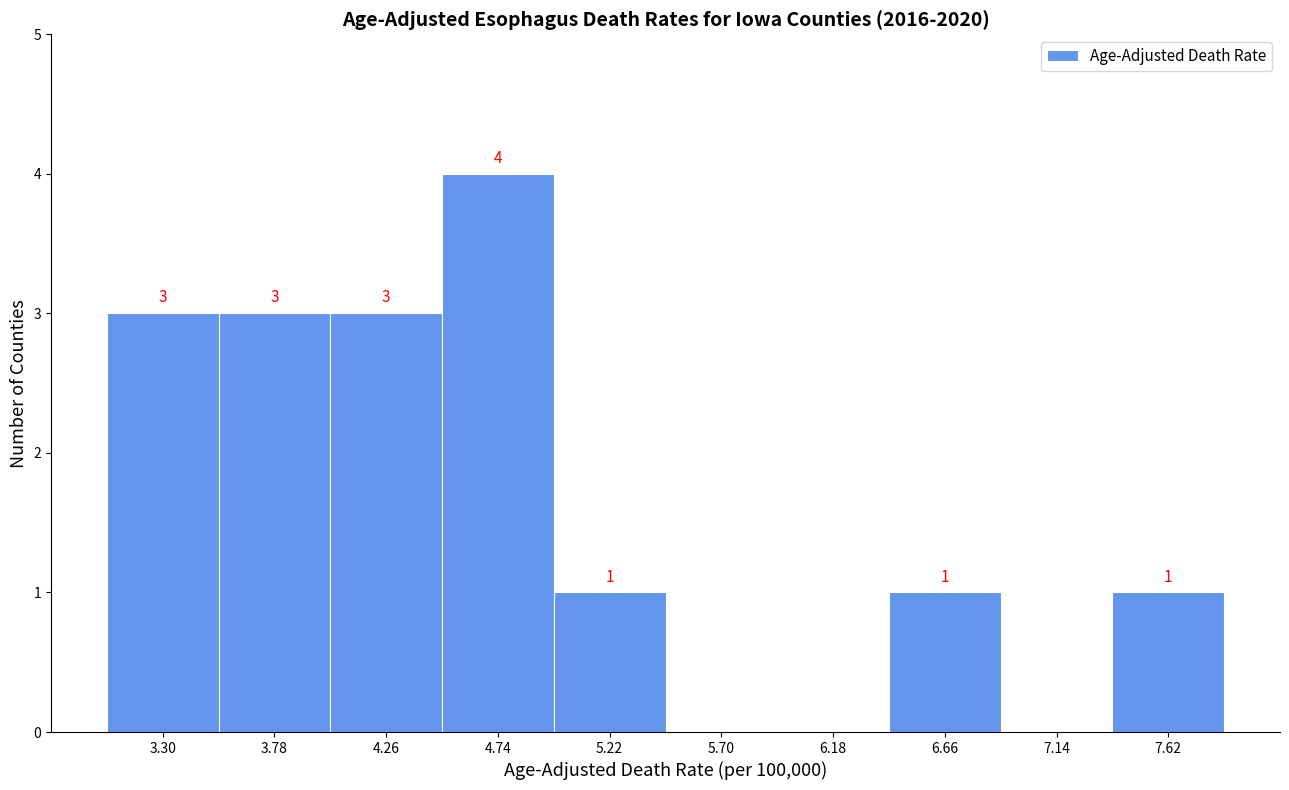

Reading left to right, what are all the values shown in this chart?

3.30=3	3.78=3	4.26=3	4.74=4	5.22=1	5.70=0	6.18=0	6.66=1	7.14=0	7.62=1